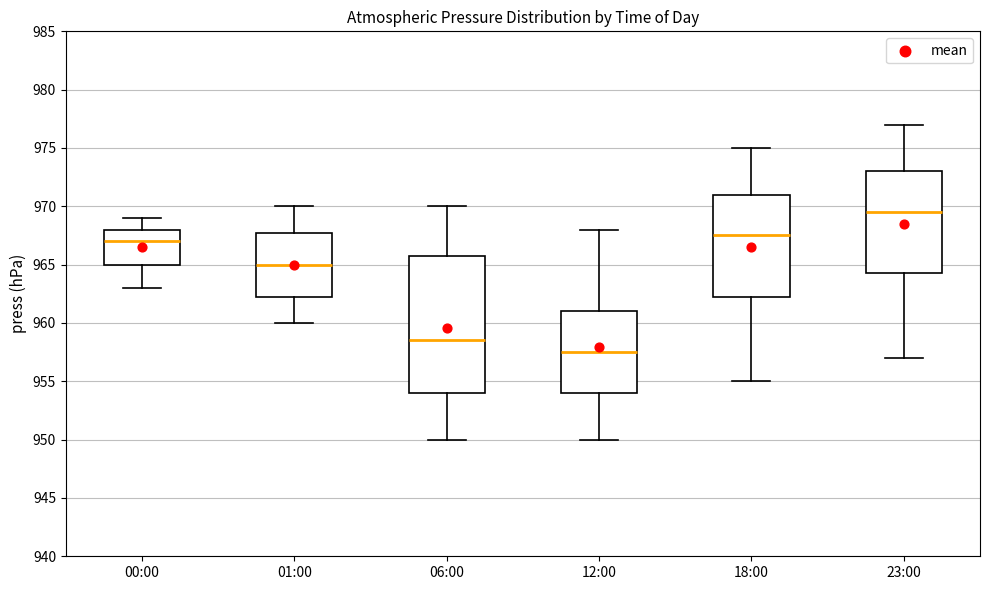

Which box has the highest median line?

23:00